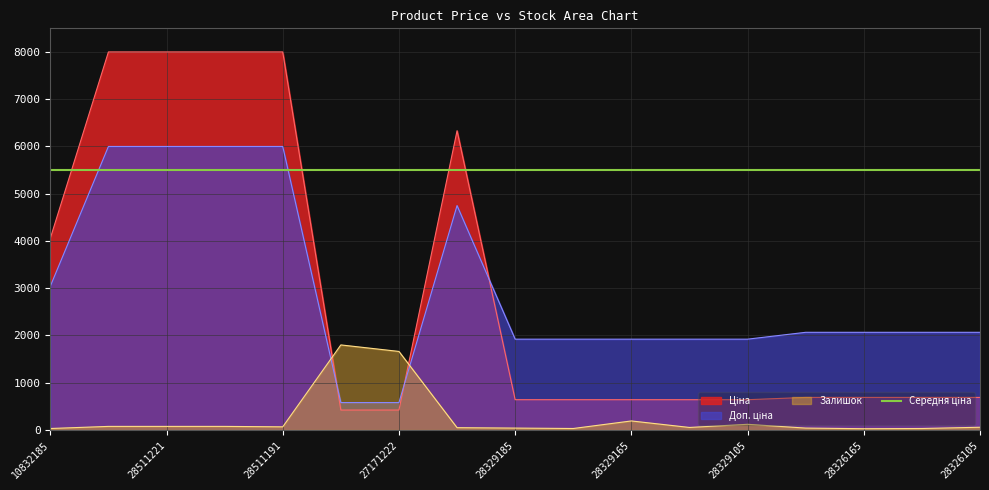

What is the minimum value for Доп. ціна?

580.1